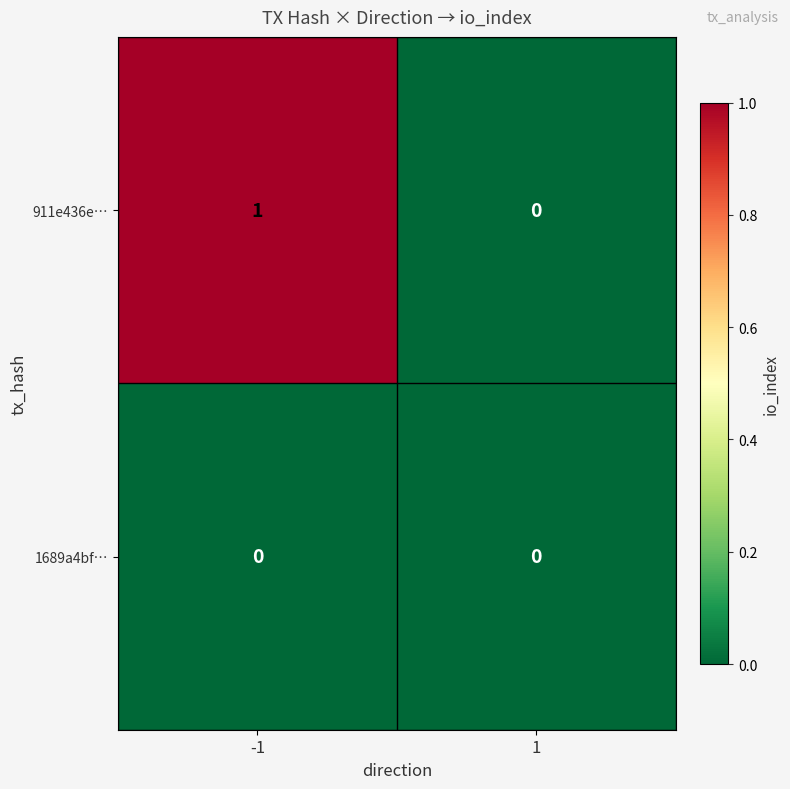

Rank the series by their average value, from lowest to highest.

1689a4bf…, 911e436e…